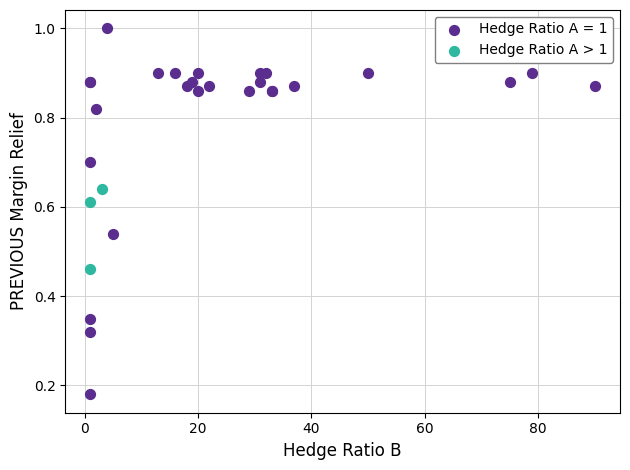

Which series contains the lowest Y value?

Hedge Ratio A = 1